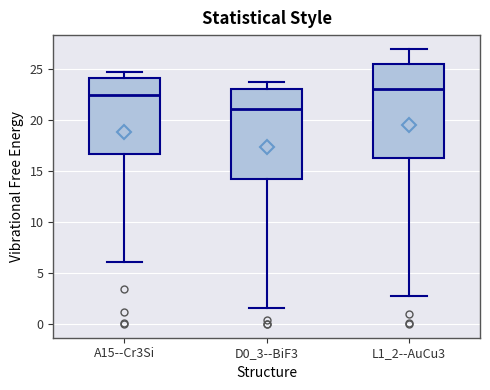

Reading left to right, read every box against the y-axis: the position of its median line, the range the box covers, and the ends of its whiskers. The values are not printed on the chart, so give them approximately, as read against the axis.

A15--Cr3Si: median 22.5, box 16.5 to 24.0, whiskers 6.0 to 24.5
D0_3--BiF3: median 21.0, box 14.0 to 23.0, whiskers 1.5 to 23.5
L1_2--AuCu3: median 23.0, box 16.0 to 25.5, whiskers 2.5 to 27.0